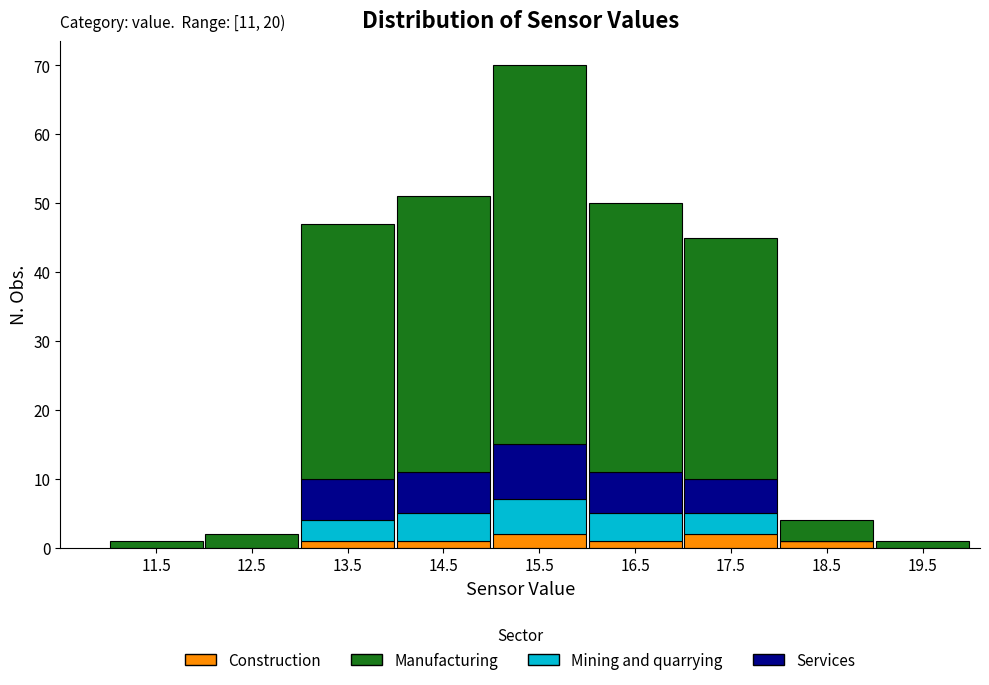

Which range on the x-axis has the tallest stacked bar (by total height)?

15 to 16